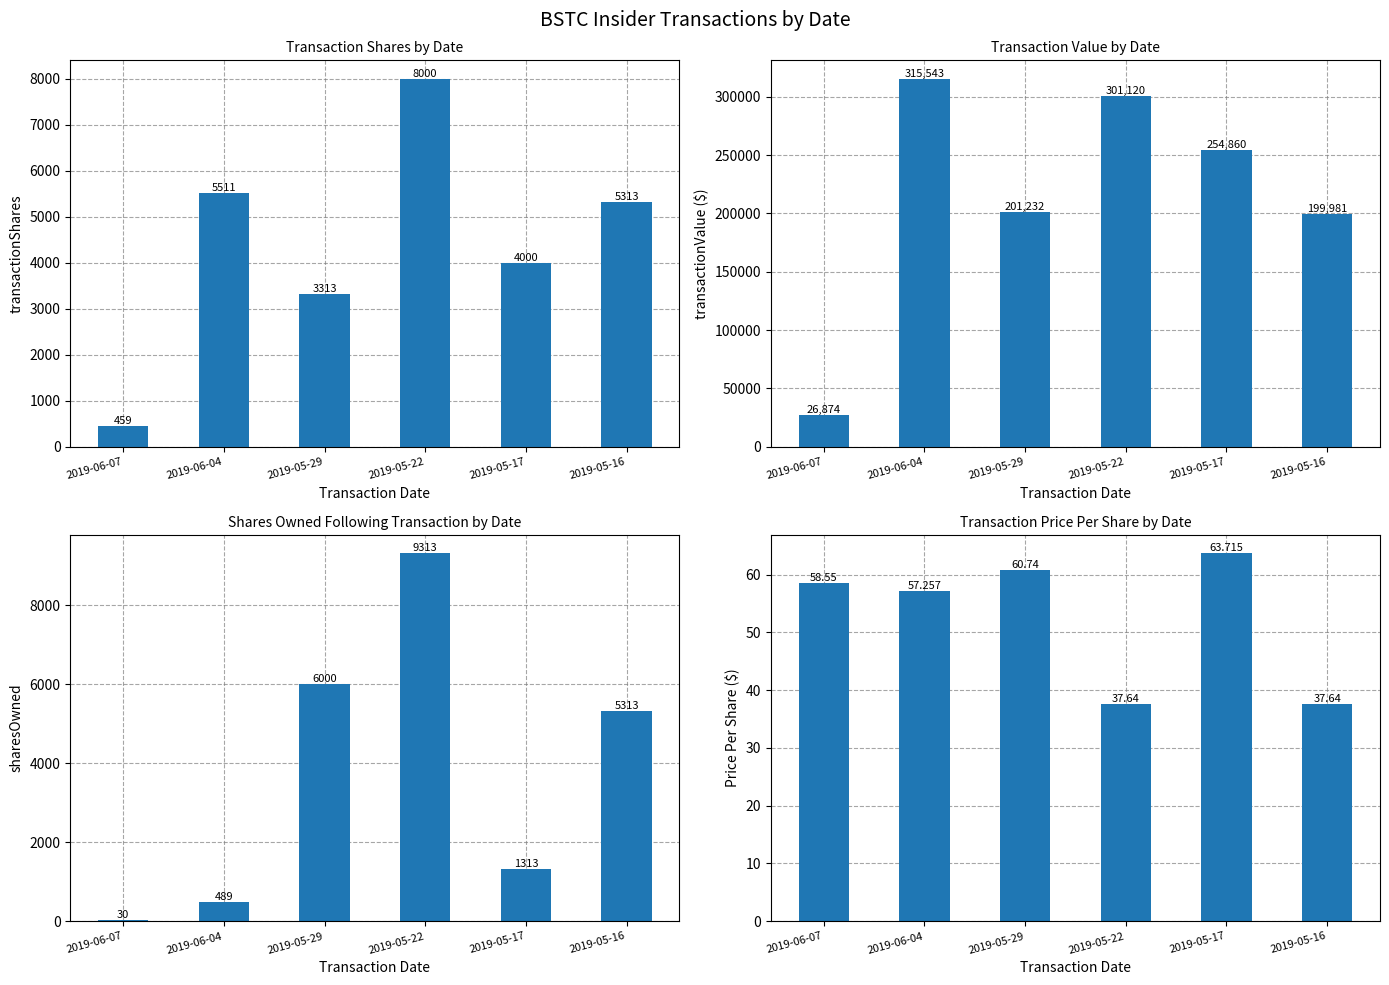

Is the value of transactionValue at 2019-06-04 greater than the value of transactionShares at 2019-06-04?

Yes